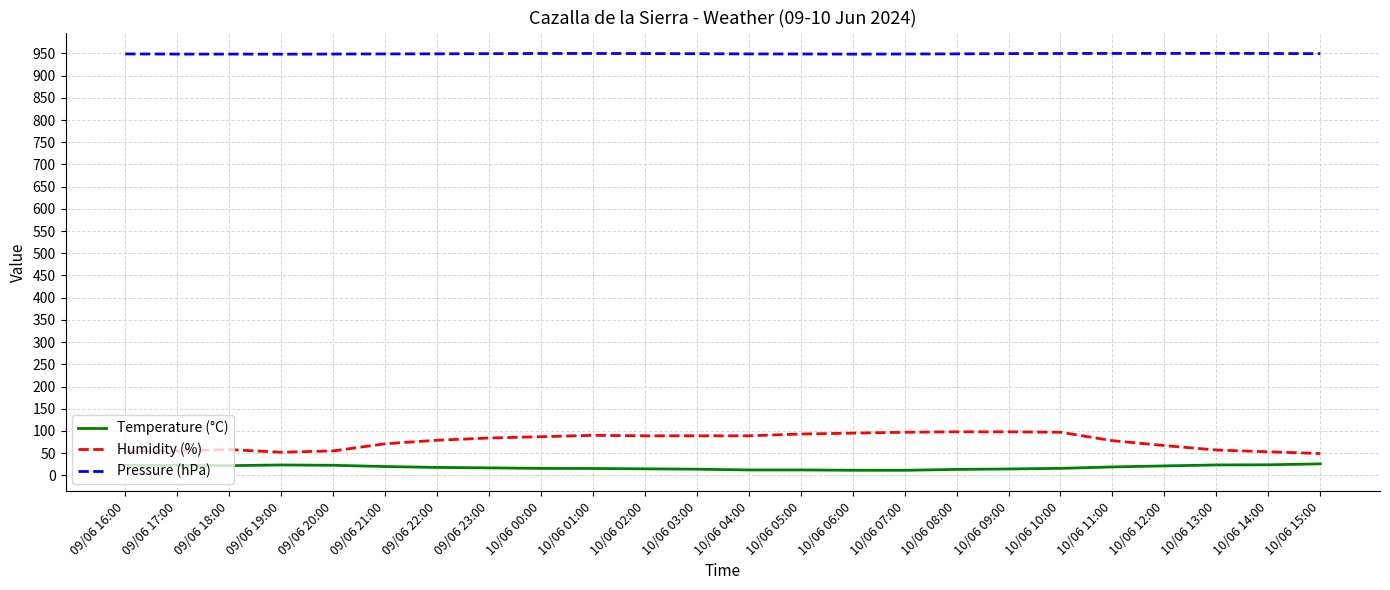

True or false: Humidity (%) and Temperature (°C) cross at least once.

False